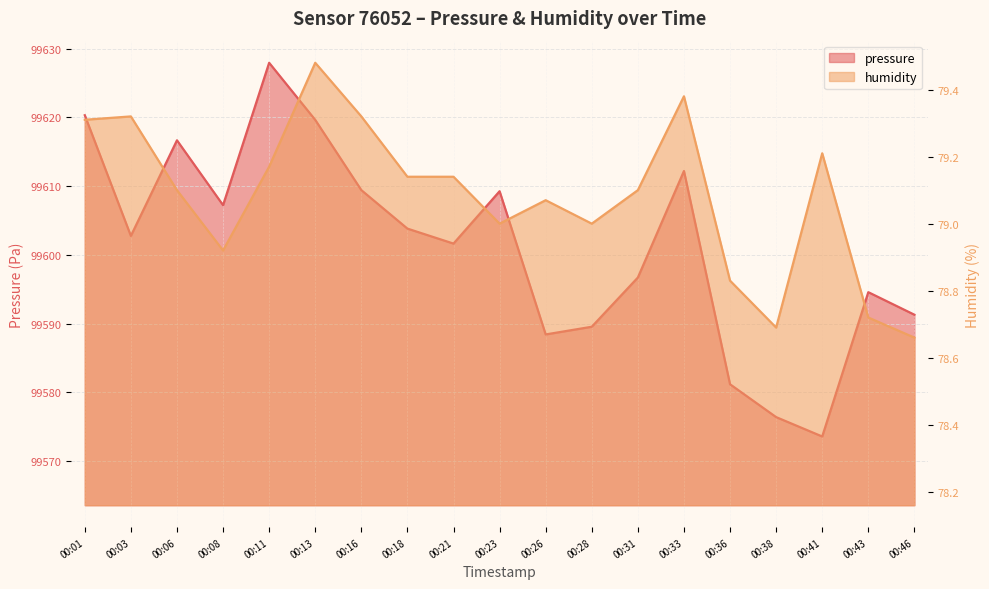

Rank the series at 00:13 from lowest to highest value.

humidity, pressure